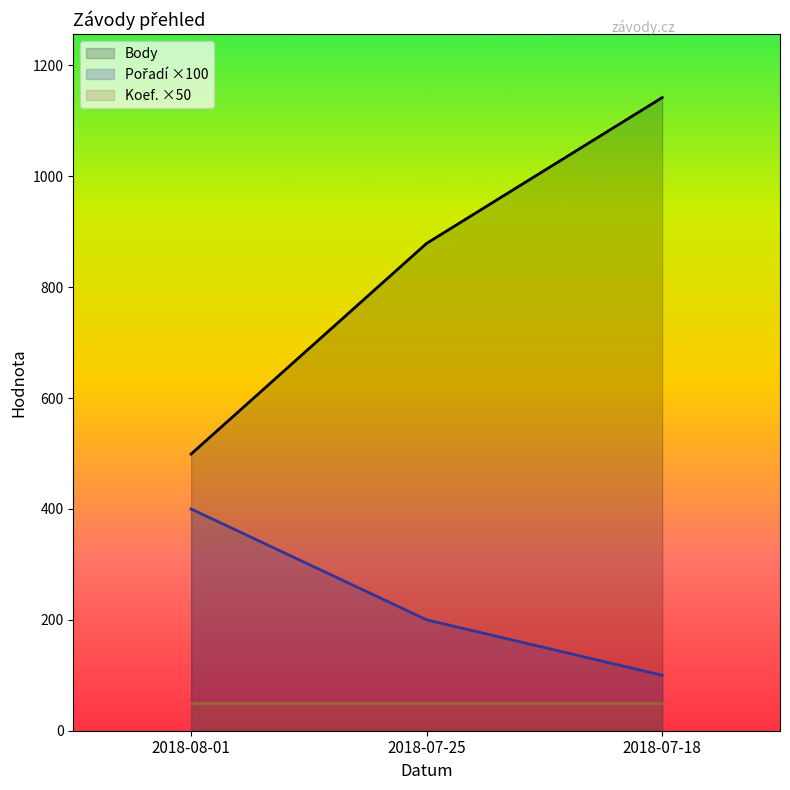

Does the chart display data point markers on the line(s)?

No